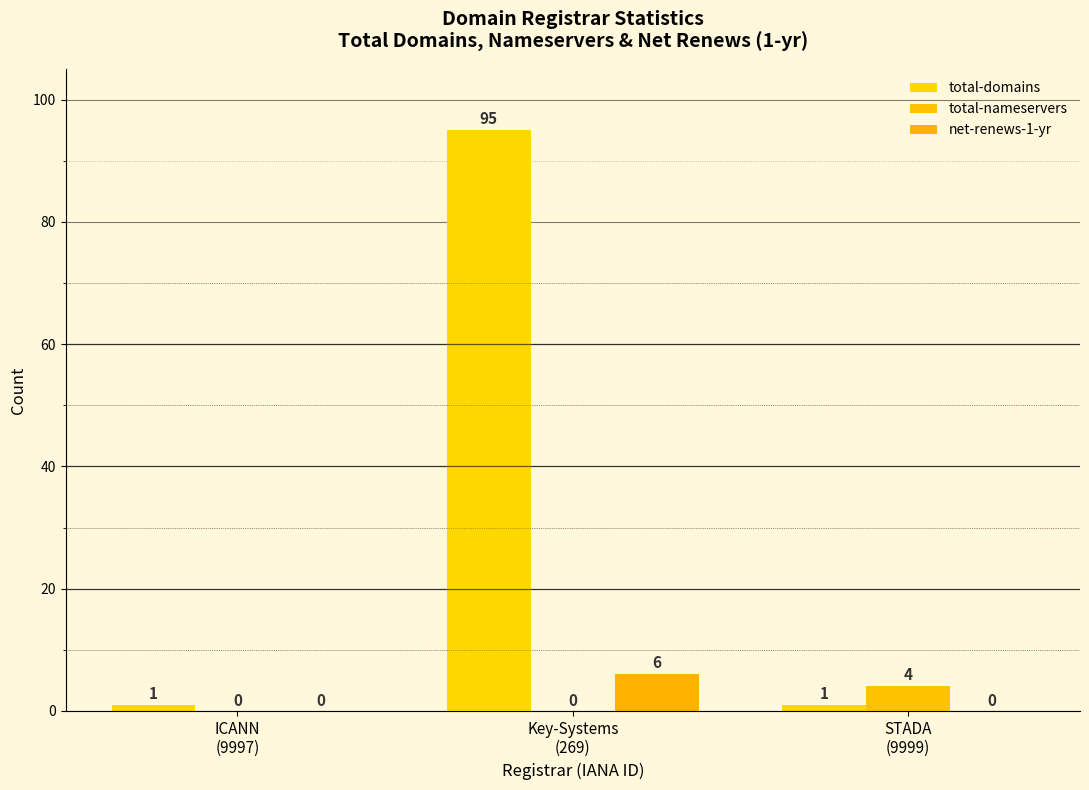

At which label does total-domains reach its minimum?

ICANN
(9997)